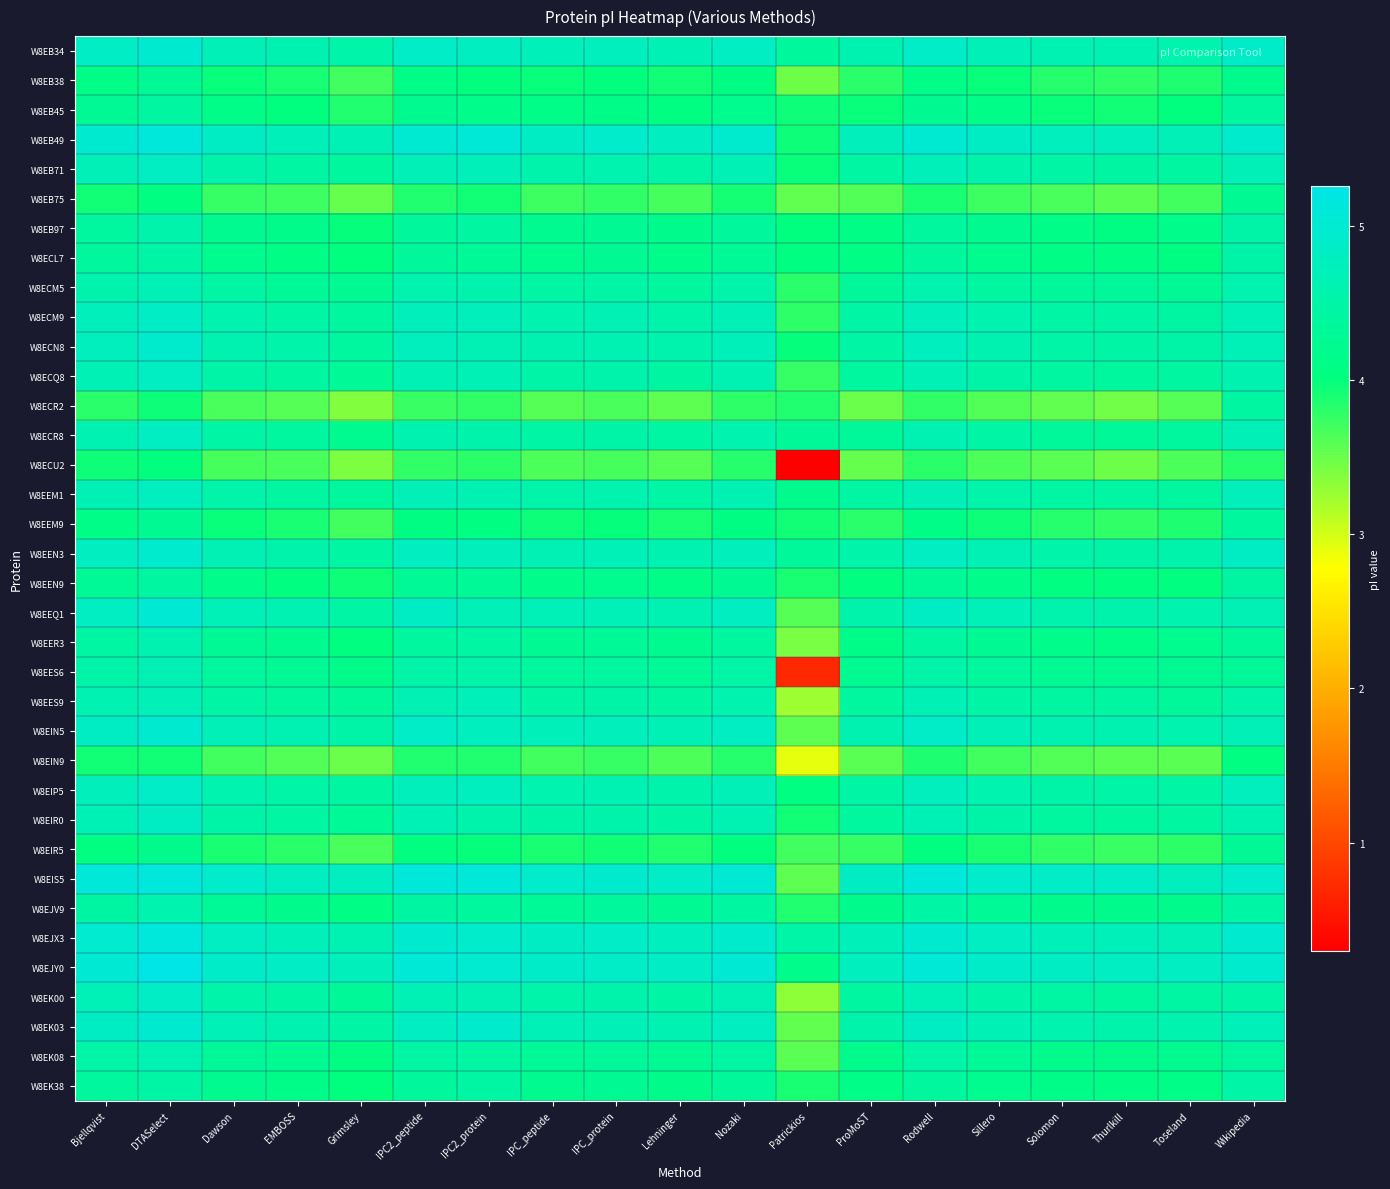

Reading right to left, what are all the values shown in this chart?

W8EB34: Wikipedia=4.9	Toseland=4.6	Thurlkill=4.6	Solomon=4.6	Sillero=4.7	Rodwell=4.9	ProMoST=4.6	Patrickios=4.4	Nozaki=4.8	Lehninger=4.7	IPC_protein=4.8	IPC_peptide=4.7	IPC2_protein=4.8	IPC2_peptide=4.9	Grimsley=4.5	EMBOSS=4.6	Dawson=4.7	DTASelect=5.0	Bjellqvist=4.9
W8EB38: Wikipedia=4.2	Toseland=3.9	Thurlkill=3.8	Solomon=3.8	Sillero=4.0	Rodwell=4.1	ProMoST=3.8	Patrickios=3.5	Nozaki=4.1	Lehninger=3.9	IPC_protein=4.0	IPC_peptide=4.0	IPC2_protein=4.0	IPC2_peptide=4.1	Grimsley=3.7	EMBOSS=3.9	Dawson=4.0	DTASelect=4.3	Bjellqvist=4.1
W8EB45: Wikipedia=4.4	Toseland=4.0	Thurlkill=3.9	Solomon=4.0	Sillero=4.1	Rodwell=4.2	ProMoST=4.0	Patrickios=3.9	Nozaki=4.2	Lehninger=4.0	IPC_protein=4.1	IPC_peptide=4.1	IPC2_protein=4.2	IPC2_peptide=4.2	Grimsley=3.8	EMBOSS=4.0	Dawson=4.1	DTASelect=4.4	Bjellqvist=4.3
W8EB49: Wikipedia=4.9	Toseland=4.7	Thurlkill=4.8	Solomon=4.8	Sillero=4.9	Rodwell=5.0	ProMoST=4.7	Patrickios=3.9	Nozaki=5.0	Lehninger=4.8	IPC_protein=4.9	IPC_peptide=4.9	IPC2_protein=5.1	IPC2_peptide=5.0	Grimsley=4.7	EMBOSS=4.7	Dawson=4.9	DTASelect=5.1	Bjellqvist=5.0
W8EB71: Wikipedia=4.7	Toseland=4.4	Thurlkill=4.5	Solomon=4.5	Sillero=4.5	Rodwell=4.7	ProMoST=4.4	Patrickios=4.0	Nozaki=4.7	Lehninger=4.5	IPC_protein=4.6	IPC_peptide=4.6	IPC2_protein=4.7	IPC2_peptide=4.7	Grimsley=4.4	EMBOSS=4.4	Dawson=4.5	DTASelect=4.8	Bjellqvist=4.7
W8EB75: Wikipedia=4.3	Toseland=3.7	Thurlkill=3.6	Solomon=3.7	Sillero=3.7	Rodwell=3.9	ProMoST=3.6	Patrickios=3.5	Nozaki=3.9	Lehninger=3.7	IPC_protein=3.8	IPC_peptide=3.7	IPC2_protein=3.9	IPC2_peptide=3.9	Grimsley=3.5	EMBOSS=3.7	Dawson=3.8	DTASelect=4.0	Bjellqvist=3.9
W8EB97: Wikipedia=4.5	Toseland=4.2	Thurlkill=4.1	Solomon=4.1	Sillero=4.2	Rodwell=4.4	ProMoST=4.1	Patrickios=4.0	Nozaki=4.4	Lehninger=4.2	IPC_protein=4.3	IPC_peptide=4.2	IPC2_protein=4.4	IPC2_peptide=4.4	Grimsley=4.0	EMBOSS=4.2	Dawson=4.2	DTASelect=4.5	Bjellqvist=4.4
W8ECL7: Wikipedia=4.5	Toseland=4.1	Thurlkill=4.1	Solomon=4.1	Sillero=4.2	Rodwell=4.4	ProMoST=4.1	Patrickios=4.0	Nozaki=4.3	Lehninger=4.2	IPC_protein=4.3	IPC_peptide=4.2	IPC2_protein=4.3	IPC2_peptide=4.4	Grimsley=4.0	EMBOSS=4.1	Dawson=4.2	DTASelect=4.5	Bjellqvist=4.4
W8ECM5: Wikipedia=4.6	Toseland=4.3	Thurlkill=4.3	Solomon=4.3	Sillero=4.4	Rodwell=4.6	ProMoST=4.3	Patrickios=3.8	Nozaki=4.5	Lehninger=4.4	IPC_protein=4.5	IPC_peptide=4.4	IPC2_protein=4.6	IPC2_peptide=4.6	Grimsley=4.3	EMBOSS=4.3	Dawson=4.4	DTASelect=4.7	Bjellqvist=4.6
W8ECM9: Wikipedia=4.7	Toseland=4.5	Thurlkill=4.5	Solomon=4.5	Sillero=4.6	Rodwell=4.7	ProMoST=4.5	Patrickios=3.8	Nozaki=4.7	Lehninger=4.5	IPC_protein=4.6	IPC_peptide=4.6	IPC2_protein=4.7	IPC2_peptide=4.7	Grimsley=4.4	EMBOSS=4.5	Dawson=4.6	DTASelect=4.9	Bjellqvist=4.7
W8ECN8: Wikipedia=4.7	Toseland=4.5	Thurlkill=4.5	Solomon=4.5	Sillero=4.6	Rodwell=4.8	ProMoST=4.5	Patrickios=4.0	Nozaki=4.7	Lehninger=4.6	IPC_protein=4.6	IPC_peptide=4.6	IPC2_protein=4.6	IPC2_peptide=4.8	Grimsley=4.4	EMBOSS=4.5	Dawson=4.6	DTASelect=4.9	Bjellqvist=4.8
W8ECQ8: Wikipedia=4.6	Toseland=4.4	Thurlkill=4.4	Solomon=4.4	Sillero=4.5	Rodwell=4.7	ProMoST=4.4	Patrickios=3.8	Nozaki=4.6	Lehninger=4.5	IPC_protein=4.5	IPC_peptide=4.5	IPC2_protein=4.7	IPC2_peptide=4.7	Grimsley=4.3	EMBOSS=4.4	Dawson=4.5	DTASelect=4.8	Bjellqvist=4.7
W8ECR2: Wikipedia=4.4	Toseland=3.6	Thurlkill=3.5	Solomon=3.5	Sillero=3.6	Rodwell=3.8	ProMoST=3.5	Patrickios=3.8	Nozaki=3.8	Lehninger=3.6	IPC_protein=3.7	IPC_peptide=3.6	IPC2_protein=3.8	IPC2_peptide=3.7	Grimsley=3.4	EMBOSS=3.6	Dawson=3.7	DTASelect=3.9	Bjellqvist=3.8
W8ECR8: Wikipedia=4.7	Toseland=4.4	Thurlkill=4.3	Solomon=4.3	Sillero=4.5	Rodwell=4.6	ProMoST=4.3	Patrickios=4.3	Nozaki=4.6	Lehninger=4.4	IPC_protein=4.5	IPC_peptide=4.5	IPC2_protein=4.5	IPC2_peptide=4.6	Grimsley=4.2	EMBOSS=4.4	Dawson=4.5	DTASelect=4.8	Bjellqvist=4.6
W8ECU2: Wikipedia=3.8	Toseland=3.6	Thurlkill=3.5	Solomon=3.6	Sillero=3.6	Rodwell=3.8	ProMoST=3.5	Patrickios=0.3	Nozaki=3.8	Lehninger=3.6	IPC_protein=3.7	IPC_peptide=3.6	IPC2_protein=3.8	IPC2_peptide=3.8	Grimsley=3.4	EMBOSS=3.7	Dawson=3.7	DTASelect=4.0	Bjellqvist=3.9
W8EEM1: Wikipedia=4.7	Toseland=4.4	Thurlkill=4.4	Solomon=4.4	Sillero=4.5	Rodwell=4.7	ProMoST=4.4	Patrickios=4.2	Nozaki=4.6	Lehninger=4.5	IPC_protein=4.6	IPC_peptide=4.5	IPC2_protein=4.6	IPC2_peptide=4.7	Grimsley=4.4	EMBOSS=4.4	Dawson=4.5	DTASelect=4.8	Bjellqvist=4.7
W8EEM9: Wikipedia=4.4	Toseland=3.9	Thurlkill=3.8	Solomon=3.8	Sillero=3.9	Rodwell=4.1	ProMoST=3.8	Patrickios=3.9	Nozaki=4.1	Lehninger=3.9	IPC_protein=4.0	IPC_peptide=3.9	IPC2_protein=4.0	IPC2_peptide=4.1	Grimsley=3.7	EMBOSS=3.9	Dawson=4.0	DTASelect=4.3	Bjellqvist=4.1
W8EEN3: Wikipedia=4.8	Toseland=4.5	Thurlkill=4.5	Solomon=4.5	Sillero=4.6	Rodwell=4.8	ProMoST=4.5	Patrickios=4.3	Nozaki=4.7	Lehninger=4.6	IPC_protein=4.7	IPC_peptide=4.6	IPC2_protein=4.7	IPC2_peptide=4.8	Grimsley=4.4	EMBOSS=4.6	Dawson=4.6	DTASelect=5.0	Bjellqvist=4.8
W8EEN9: Wikipedia=4.5	Toseland=4.0	Thurlkill=4.0	Solomon=4.0	Sillero=4.1	Rodwell=4.3	ProMoST=4.0	Patrickios=3.9	Nozaki=4.3	Lehninger=4.1	IPC_protein=4.2	IPC_peptide=4.2	IPC2_protein=4.3	IPC2_peptide=4.3	Grimsley=3.9	EMBOSS=4.0	Dawson=4.2	DTASelect=4.4	Bjellqvist=4.3
W8EEQ1: Wikipedia=4.7	Toseland=4.6	Thurlkill=4.6	Solomon=4.6	Sillero=4.7	Rodwell=4.9	ProMoST=4.6	Patrickios=3.6	Nozaki=4.8	Lehninger=4.6	IPC_protein=4.7	IPC_peptide=4.7	IPC2_protein=4.7	IPC2_peptide=4.8	Grimsley=4.5	EMBOSS=4.6	Dawson=4.7	DTASelect=5.0	Bjellqvist=4.8
W8EER3: Wikipedia=4.3	Toseland=4.2	Thurlkill=4.1	Solomon=4.2	Sillero=4.3	Rodwell=4.4	ProMoST=4.1	Patrickios=3.4	Nozaki=4.4	Lehninger=4.2	IPC_protein=4.3	IPC_peptide=4.3	IPC2_protein=4.4	IPC2_peptide=4.4	Grimsley=4.0	EMBOSS=4.2	Dawson=4.3	DTASelect=4.6	Bjellqvist=4.4
W8EES6: Wikipedia=4.3	Toseland=4.3	Thurlkill=4.2	Solomon=4.3	Sillero=4.4	Rodwell=4.5	ProMoST=4.2	Patrickios=0.7	Nozaki=4.5	Lehninger=4.3	IPC_protein=4.4	IPC_peptide=4.4	IPC2_protein=4.5	IPC2_peptide=4.5	Grimsley=4.2	EMBOSS=4.3	Dawson=4.4	DTASelect=4.6	Bjellqvist=4.5
W8EES9: Wikipedia=4.5	Toseland=4.3	Thurlkill=4.4	Solomon=4.4	Sillero=4.5	Rodwell=4.7	ProMoST=4.4	Patrickios=3.2	Nozaki=4.6	Lehninger=4.4	IPC_protein=4.5	IPC_peptide=4.5	IPC2_protein=4.7	IPC2_peptide=4.6	Grimsley=4.3	EMBOSS=4.4	Dawson=4.5	DTASelect=4.7	Bjellqvist=4.6
W8EIN5: Wikipedia=4.7	Toseland=4.6	Thurlkill=4.6	Solomon=4.6	Sillero=4.7	Rodwell=4.9	ProMoST=4.6	Patrickios=3.6	Nozaki=4.8	Lehninger=4.7	IPC_protein=4.7	IPC_peptide=4.7	IPC2_protein=4.8	IPC2_peptide=4.9	Grimsley=4.5	EMBOSS=4.6	Dawson=4.7	DTASelect=5.0	Bjellqvist=4.9
W8EIN9: Wikipedia=4.0	Toseland=3.6	Thurlkill=3.6	Solomon=3.6	Sillero=3.7	Rodwell=3.9	ProMoST=3.6	Patrickios=2.9	Nozaki=3.8	Lehninger=3.6	IPC_protein=3.8	IPC_peptide=3.7	IPC2_protein=3.9	IPC2_peptide=3.8	Grimsley=3.5	EMBOSS=3.6	Dawson=3.7	DTASelect=3.9	Bjellqvist=3.9
W8EIP5: Wikipedia=4.8	Toseland=4.5	Thurlkill=4.5	Solomon=4.5	Sillero=4.6	Rodwell=4.8	ProMoST=4.5	Patrickios=4.0	Nozaki=4.7	Lehninger=4.5	IPC_protein=4.6	IPC_peptide=4.6	IPC2_protein=4.8	IPC2_peptide=4.7	Grimsley=4.4	EMBOSS=4.5	Dawson=4.6	DTASelect=4.9	Bjellqvist=4.7
W8EIR0: Wikipedia=4.6	Toseland=4.4	Thurlkill=4.4	Solomon=4.4	Sillero=4.5	Rodwell=4.7	ProMoST=4.4	Patrickios=3.9	Nozaki=4.6	Lehninger=4.5	IPC_protein=4.5	IPC_peptide=4.5	IPC2_protein=4.5	IPC2_peptide=4.7	Grimsley=4.3	EMBOSS=4.4	Dawson=4.5	DTASelect=4.9	Bjellqvist=4.7
W8EIR5: Wikipedia=4.3	Toseland=3.8	Thurlkill=3.7	Solomon=3.8	Sillero=3.9	Rodwell=4.0	ProMoST=3.8	Patrickios=3.7	Nozaki=4.0	Lehninger=3.8	IPC_protein=3.9	IPC_peptide=3.9	IPC2_protein=4.0	IPC2_peptide=4.0	Grimsley=3.7	EMBOSS=3.8	Dawson=3.9	DTASelect=4.2	Bjellqvist=4.0
W8EIS5: Wikipedia=4.9	Toseland=4.8	Thurlkill=4.9	Solomon=4.9	Sillero=4.9	Rodwell=5.1	ProMoST=4.9	Patrickios=3.6	Nozaki=5.0	Lehninger=4.9	IPC_protein=5.0	IPC_peptide=4.9	IPC2_protein=5.1	IPC2_peptide=5.1	Grimsley=4.8	EMBOSS=4.8	Dawson=4.9	DTASelect=5.1	Bjellqvist=5.1
W8EJV9: Wikipedia=4.5	Toseland=4.2	Thurlkill=4.2	Solomon=4.2	Sillero=4.3	Rodwell=4.5	ProMoST=4.2	Patrickios=3.9	Nozaki=4.4	Lehninger=4.3	IPC_protein=4.4	IPC_peptide=4.3	IPC2_protein=4.4	IPC2_peptide=4.5	Grimsley=4.1	EMBOSS=4.2	Dawson=4.3	DTASelect=4.6	Bjellqvist=4.5
W8EJX3: Wikipedia=5.0	Toseland=4.7	Thurlkill=4.7	Solomon=4.7	Sillero=4.8	Rodwell=5.0	ProMoST=4.7	Patrickios=4.5	Nozaki=4.9	Lehninger=4.8	IPC_protein=4.9	IPC_peptide=4.8	IPC2_protein=4.9	IPC2_peptide=5.0	Grimsley=4.6	EMBOSS=4.7	Dawson=4.8	DTASelect=5.1	Bjellqvist=5.0
W8EJY0: Wikipedia=5.0	Toseland=4.8	Thurlkill=4.8	Solomon=4.8	Sillero=4.9	Rodwell=5.1	ProMoST=4.8	Patrickios=4.2	Nozaki=5.0	Lehninger=4.9	IPC_protein=4.9	IPC_peptide=4.9	IPC2_protein=5.0	IPC2_peptide=5.1	Grimsley=4.7	EMBOSS=4.9	Dawson=4.9	DTASelect=5.3	Bjellqvist=5.0
W8EK00: Wikipedia=4.5	Toseland=4.4	Thurlkill=4.4	Solomon=4.4	Sillero=4.5	Rodwell=4.7	ProMoST=4.4	Patrickios=3.3	Nozaki=4.6	Lehninger=4.5	IPC_protein=4.5	IPC_peptide=4.5	IPC2_protein=4.6	IPC2_peptide=4.7	Grimsley=4.3	EMBOSS=4.5	Dawson=4.5	DTASelect=4.9	Bjellqvist=4.7
W8EK03: Wikipedia=4.7	Toseland=4.6	Thurlkill=4.6	Solomon=4.6	Sillero=4.7	Rodwell=4.8	ProMoST=4.6	Patrickios=3.5	Nozaki=4.8	Lehninger=4.6	IPC_protein=4.7	IPC_peptide=4.7	IPC2_protein=4.9	IPC2_peptide=4.8	Grimsley=4.5	EMBOSS=4.6	Dawson=4.7	DTASelect=5.0	Bjellqvist=4.8
W8EK08: Wikipedia=4.4	Toseland=4.2	Thurlkill=4.2	Solomon=4.2	Sillero=4.3	Rodwell=4.5	ProMoST=4.2	Patrickios=3.6	Nozaki=4.4	Lehninger=4.3	IPC_protein=4.3	IPC_peptide=4.3	IPC2_protein=4.4	IPC2_peptide=4.4	Grimsley=4.1	EMBOSS=4.2	Dawson=4.3	DTASelect=4.6	Bjellqvist=4.5
W8EK38: Wikipedia=4.5	Toseland=4.1	Thurlkill=4.1	Solomon=4.1	Sillero=4.2	Rodwell=4.4	ProMoST=4.1	Patrickios=3.9	Nozaki=4.3	Lehninger=4.2	IPC_protein=4.3	IPC_peptide=4.2	IPC2_protein=4.4	IPC2_peptide=4.4	Grimsley=4.0	EMBOSS=4.1	Dawson=4.2	DTASelect=4.5	Bjellqvist=4.4